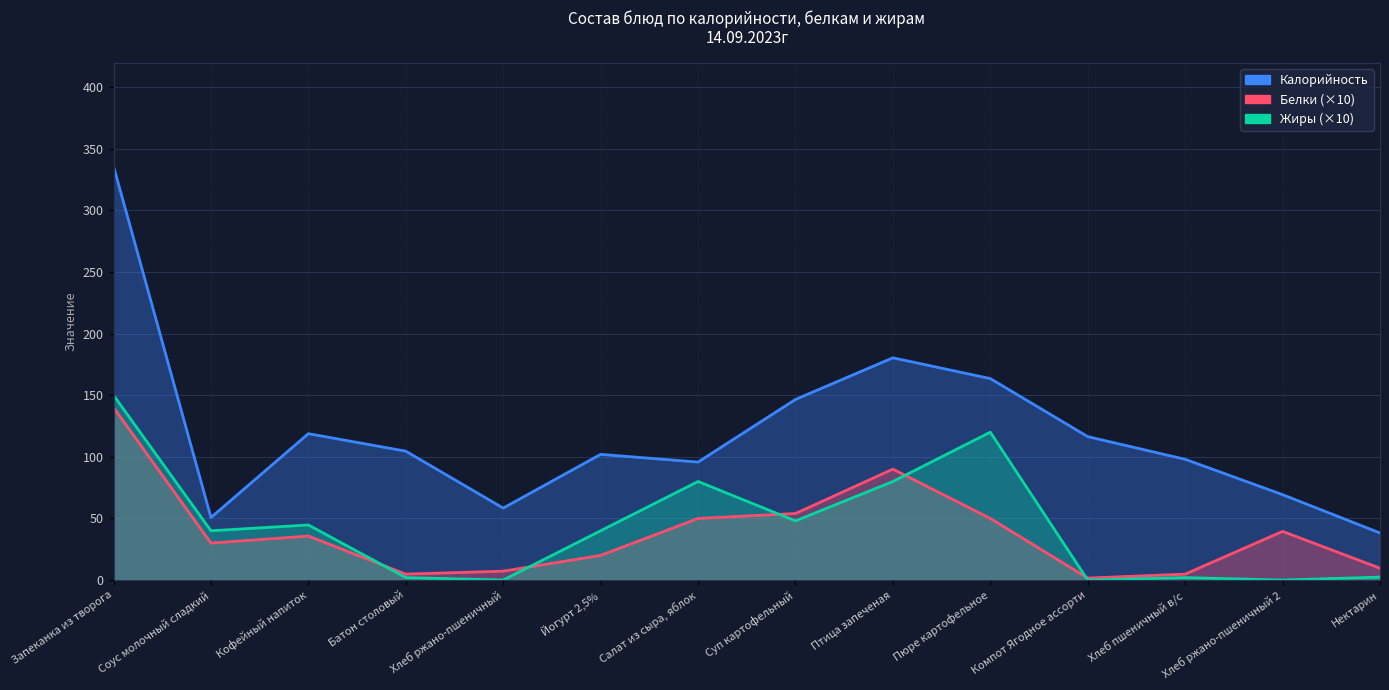

How many lines are shown in the chart?

3